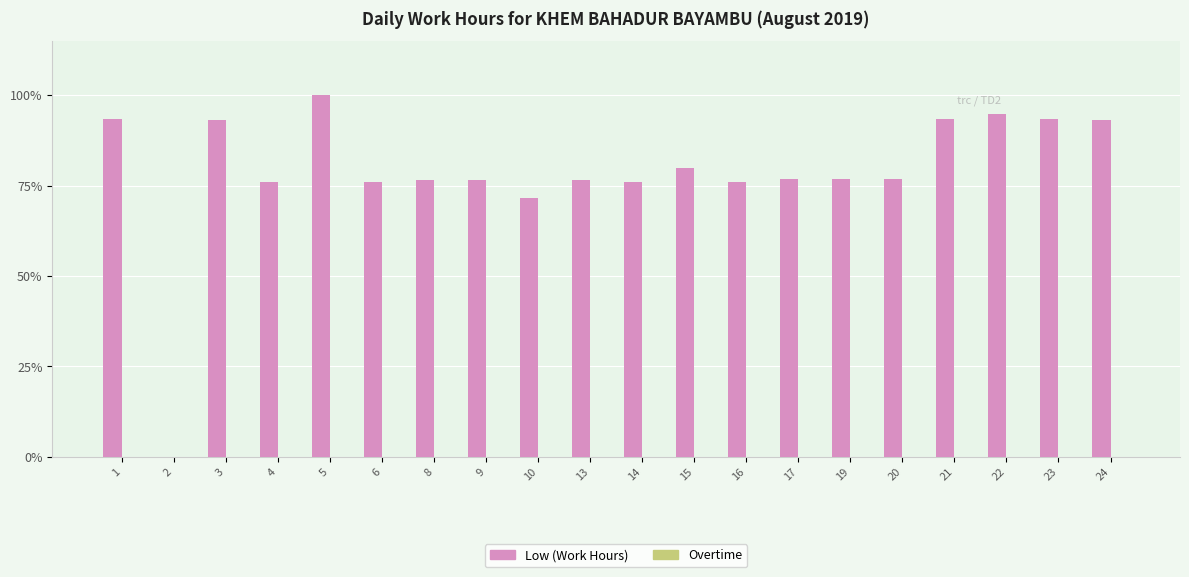

The chart shows a value of 140.8 at 23. True or false?

False